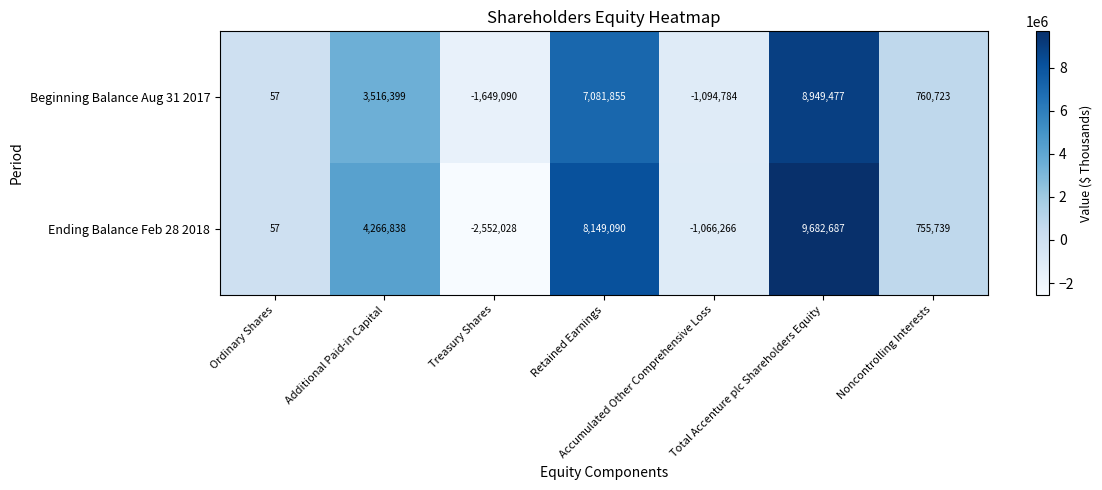

Rank the series by their average value, from lowest to highest.

Beginning Balance Aug 31 2017, Ending Balance Feb 28 2018